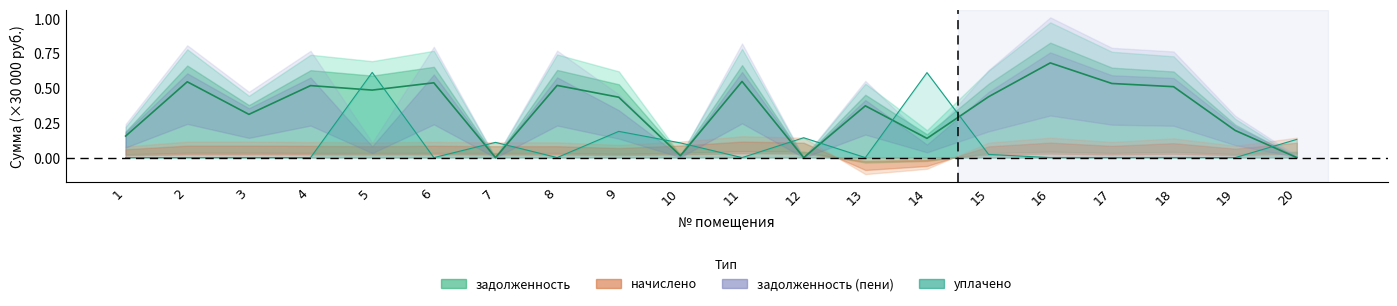

Between 7 and 20, which is larger?

7